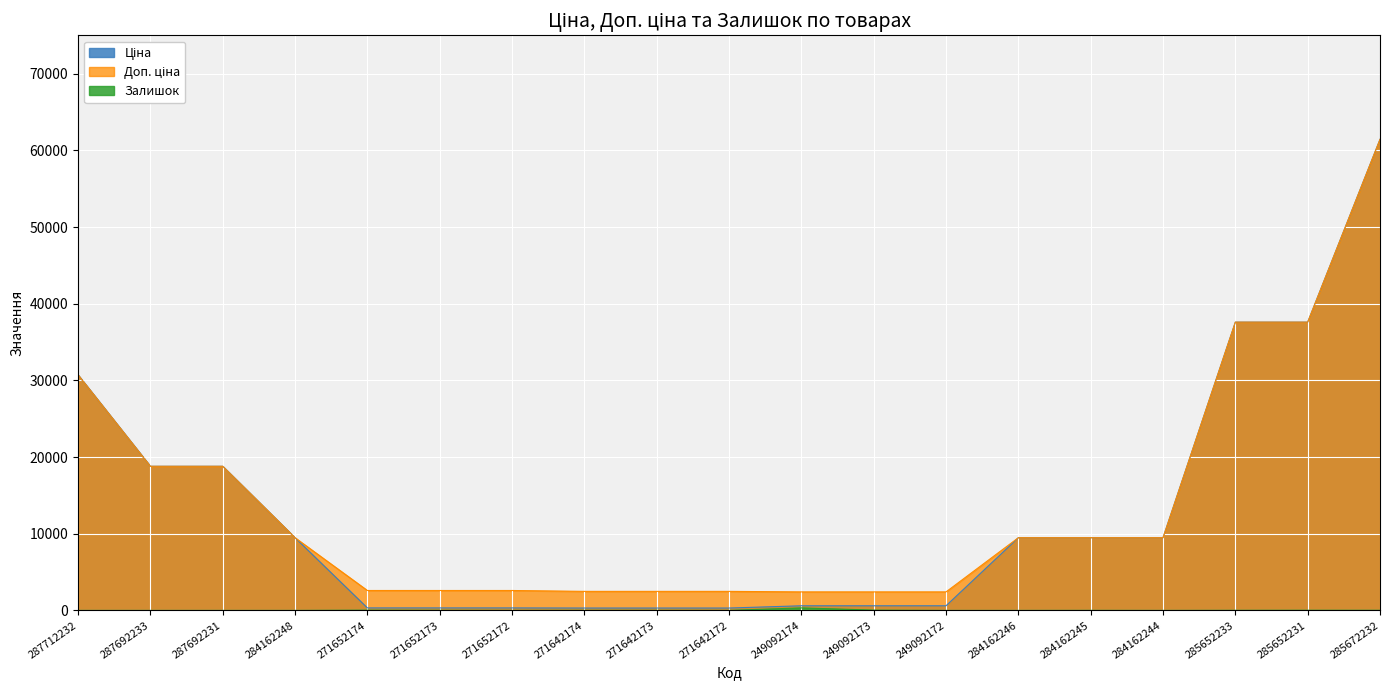

What is the sum of the Ціна values at 284162244 and 287692231?

28276.9